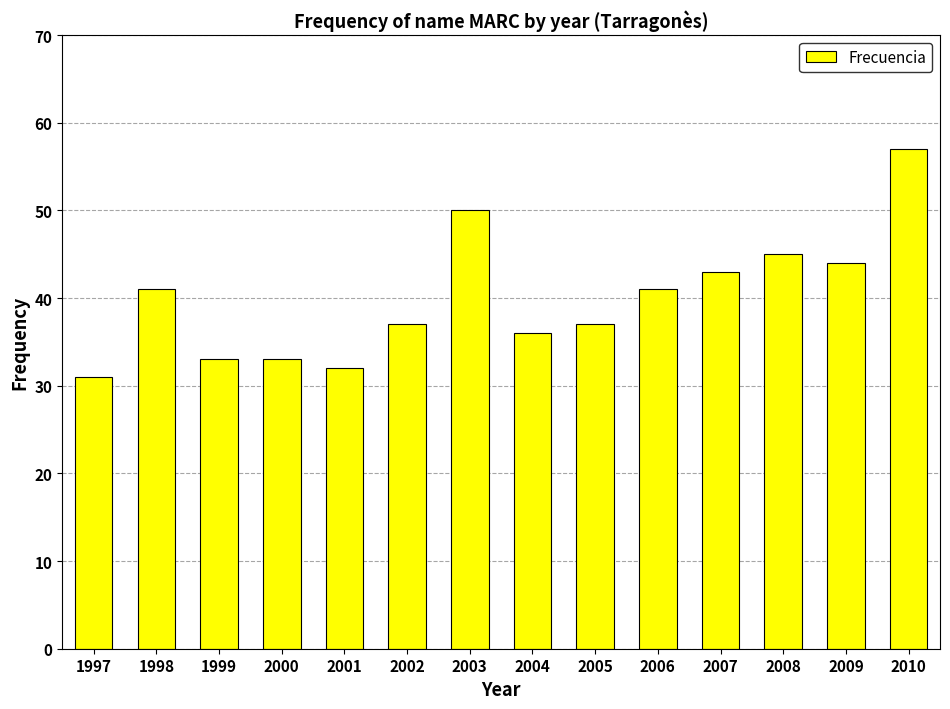

What is the change in value from 1997 to 2006?

+10